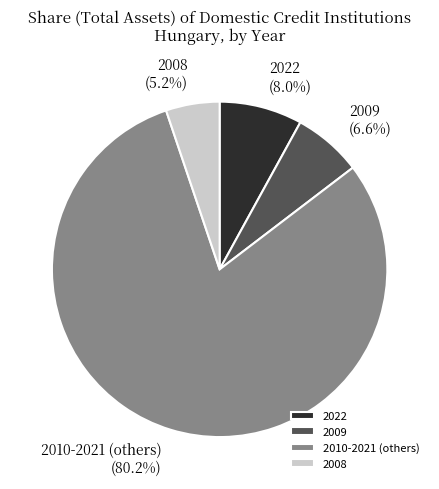

Which slice is the largest?

2010-2021 (others)